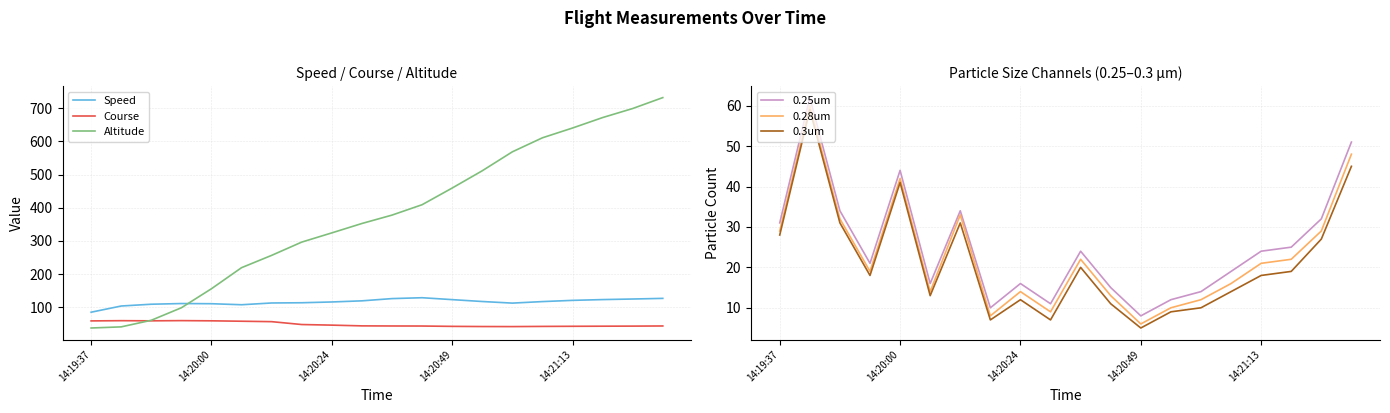

Which series has the largest range (max minus min)?

Altitude